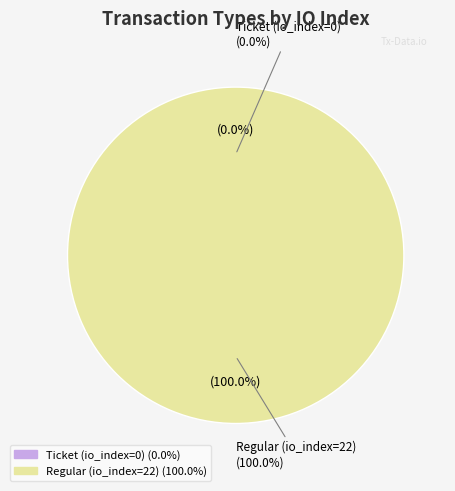

What percentage do Regular (io_index=22) and Ticket (io_index=0) together represent?

100.0%